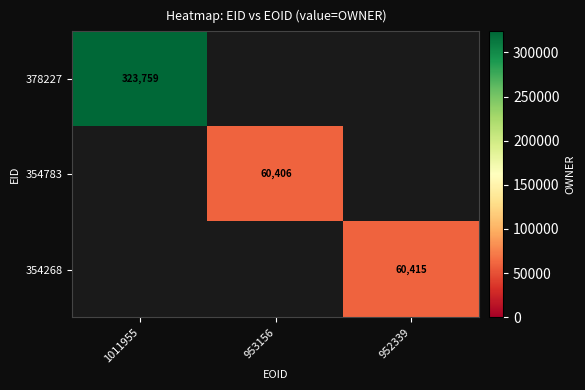

The value of 354268 at 952339 is 103404. True or false?

False